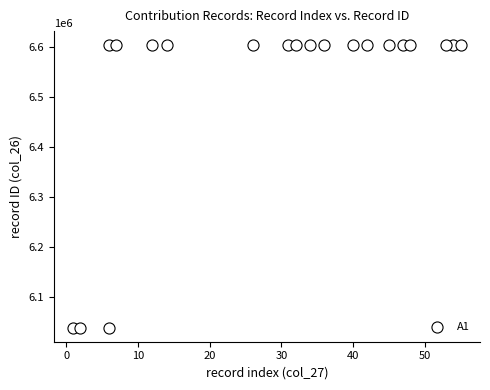

What is the range of X values (max minus min)?

54